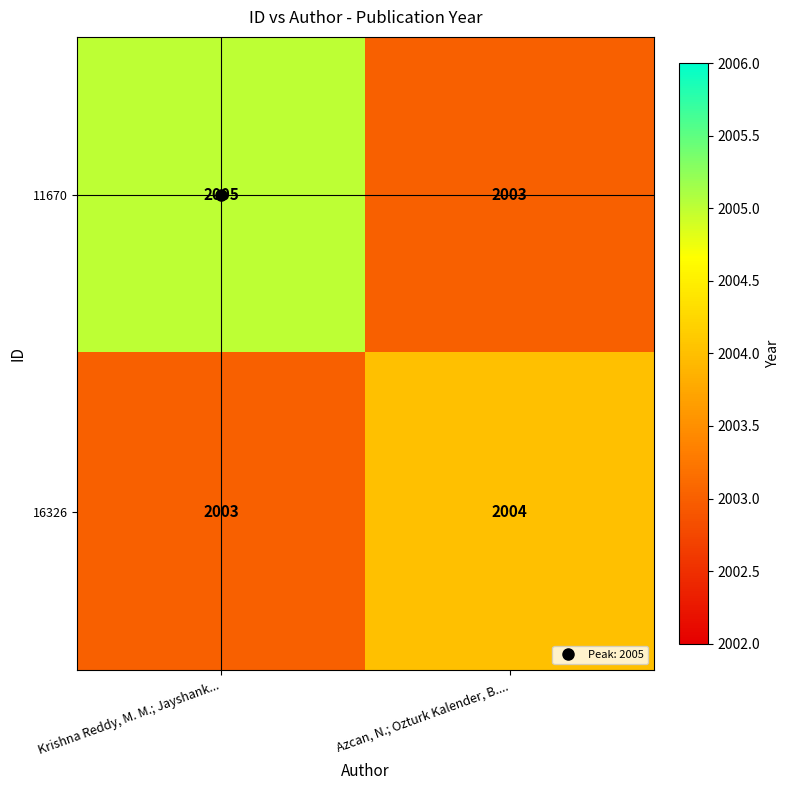

List the labels in order of 16326 value, smallest first.

Krishna Reddy, M. M.; Jayshank..., Azcan, N.; Ozturk Kalender, B....